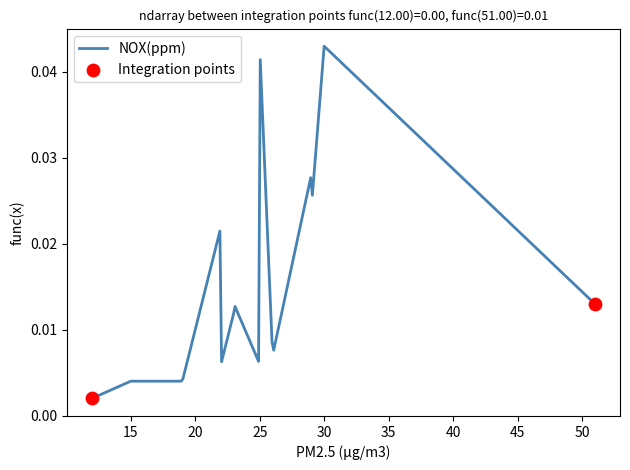

Does the chart have visible grid lines?

No